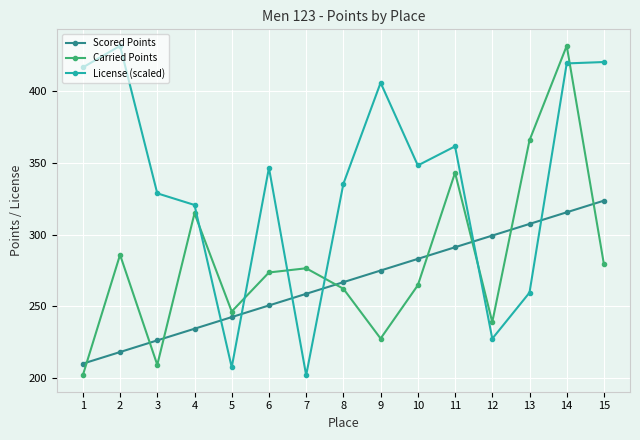

What is the value of the Carried Points point at the 9th from the left?

227.7